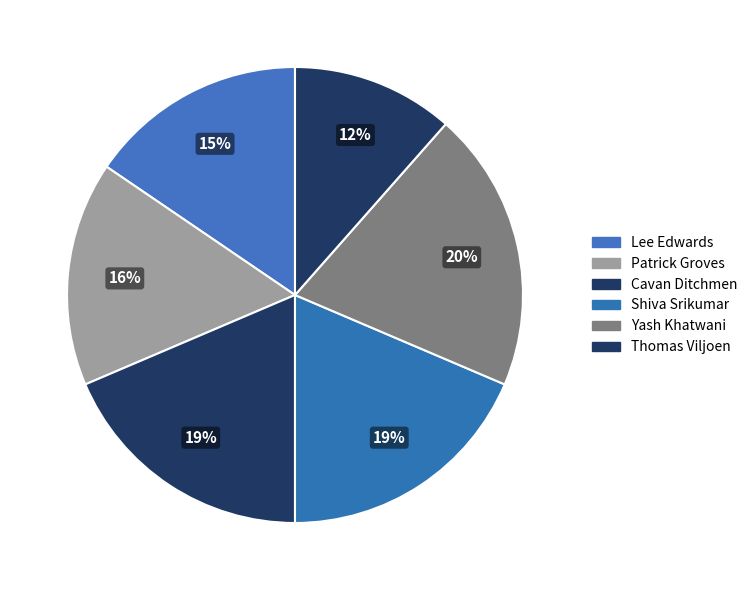

What is the total percentage of Yash Khatwani and Lee Edwards?

35.4%